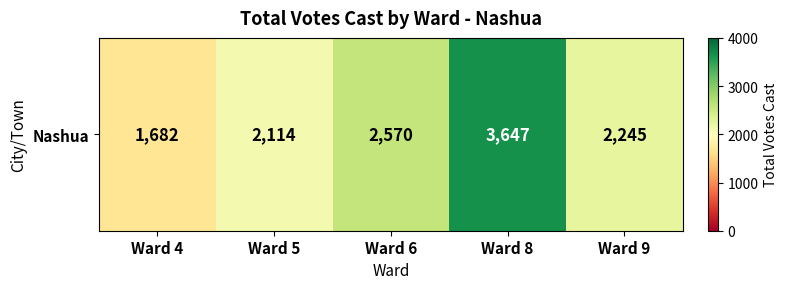

Reading left to right, what are all the values shown in this chart?

1682	2114	2570	3647	2245